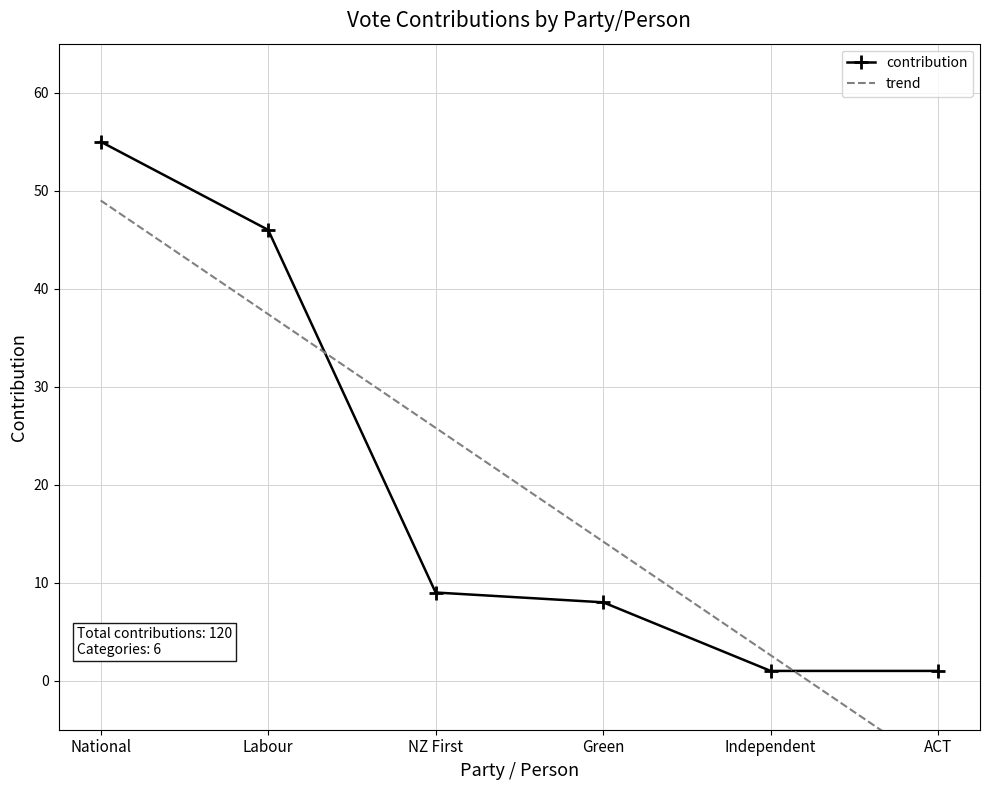

Is this an area chart (filled region under the line)?

No